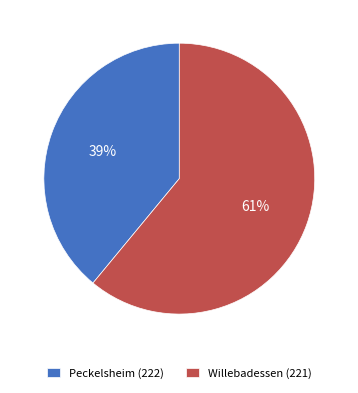

Is Peckelsheim (222) the majority of the pie?

No